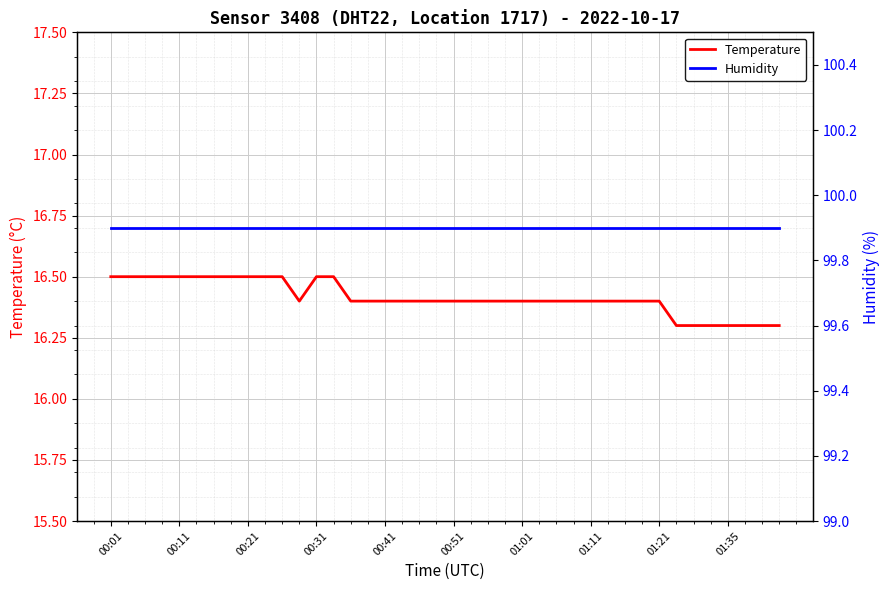

What are all the series names shown in the legend?

Temperature, Humidity